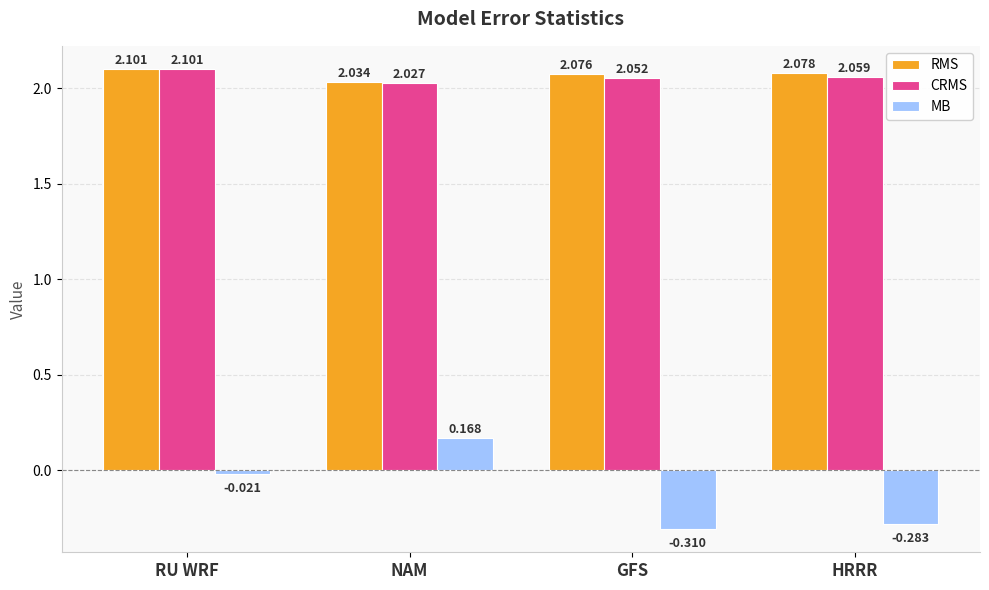

Which series has the largest range (max minus min)?

MB